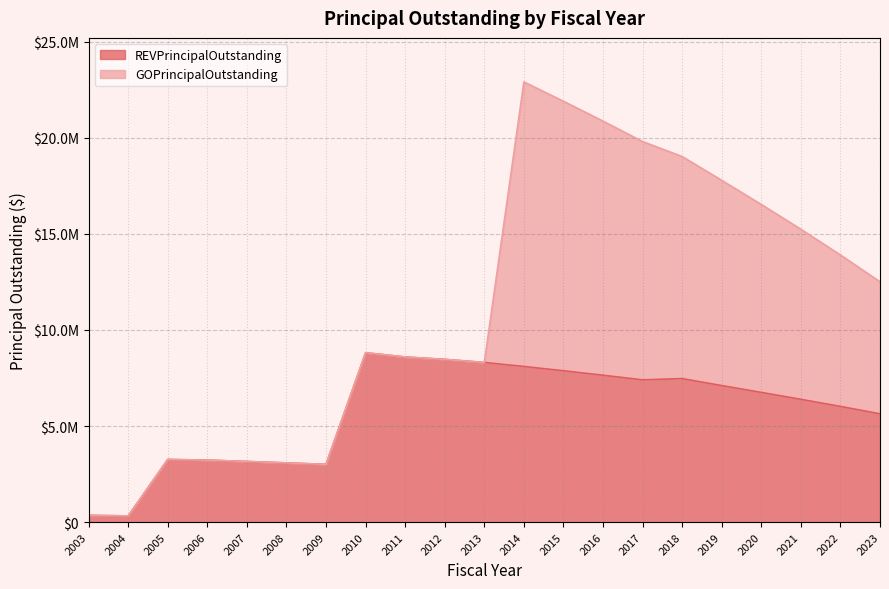

What is the change in value from 2008 to 2020?

+3670000